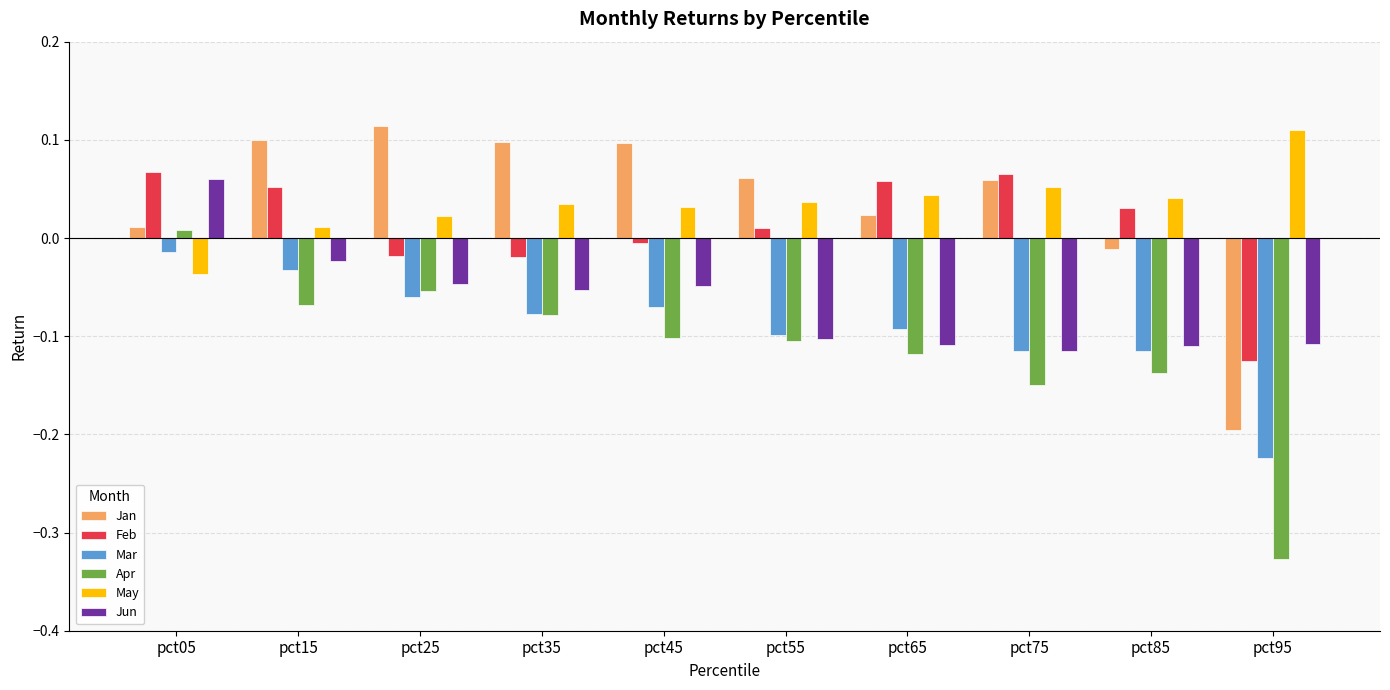

Is the value of Mar at pct95 greater than the value of Apr at pct65?

No